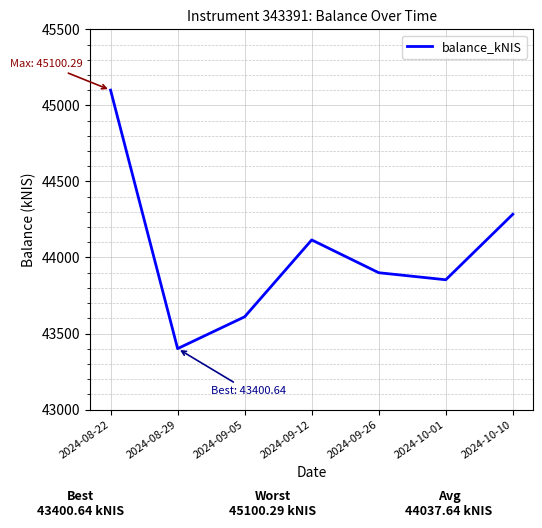

What is the change in value from 2024-09-26 to 2024-10-10?

+384.6